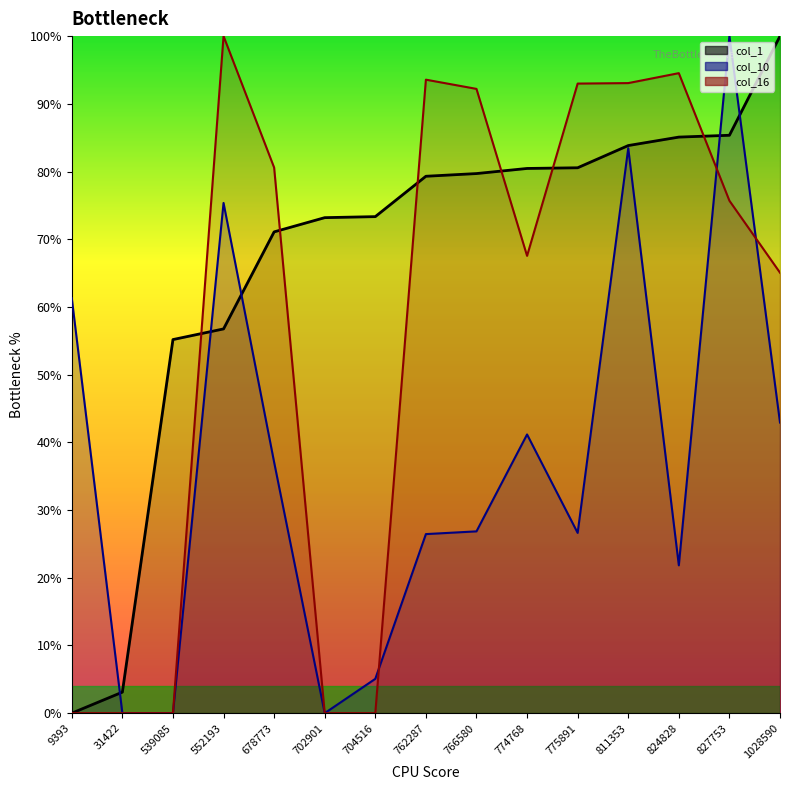

Reading left to right, what are all the values shown in this chart?

col_1: 0.0	3.1	55.2	56.8	71.1	73.2	73.3	79.3	79.7	80.5	80.6	83.8	85.1	85.4	100.0
col_10: 61.3	0.0	0.0	75.4	37.1	0.0	5.1	26.4	26.9	41.2	26.6	83.4	21.8	100.0	42.9
col_16: 0.0	0.0	0.0	100.0	80.6	0.0	0.0	93.6	92.2	67.5	93.0	93.1	94.5	75.7	65.1